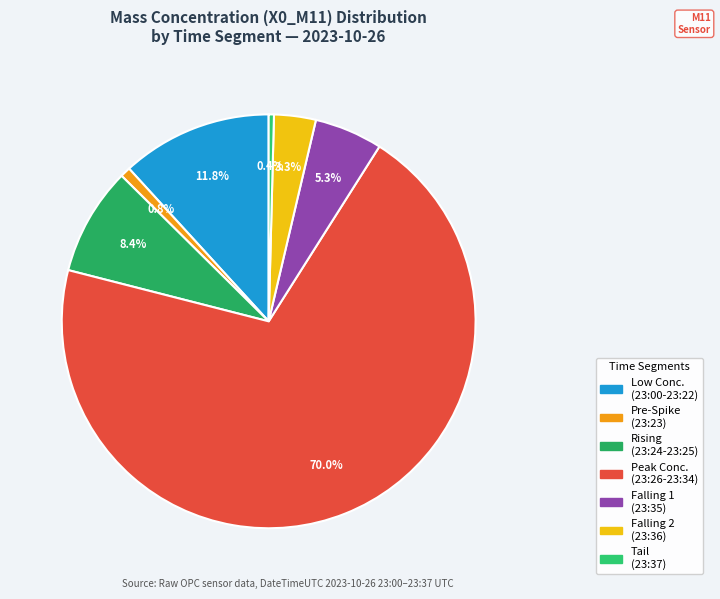

How many segments does this pie chart have?

7